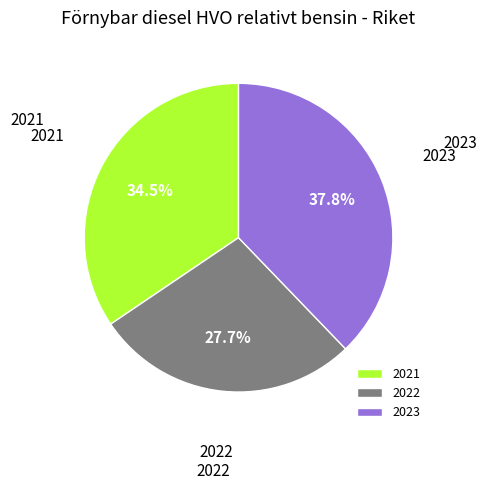

Is there any slice that represents more than half of the pie?

No